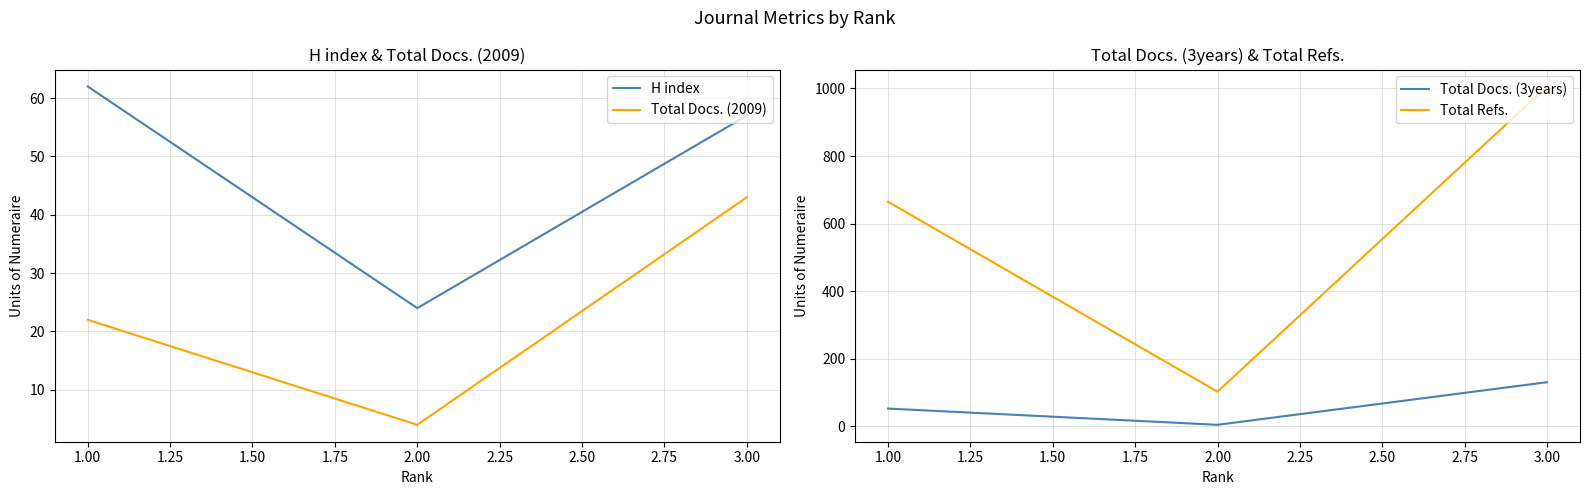

Between 2.00 and 1.00, which series saw the biggest shift?

Total Refs.